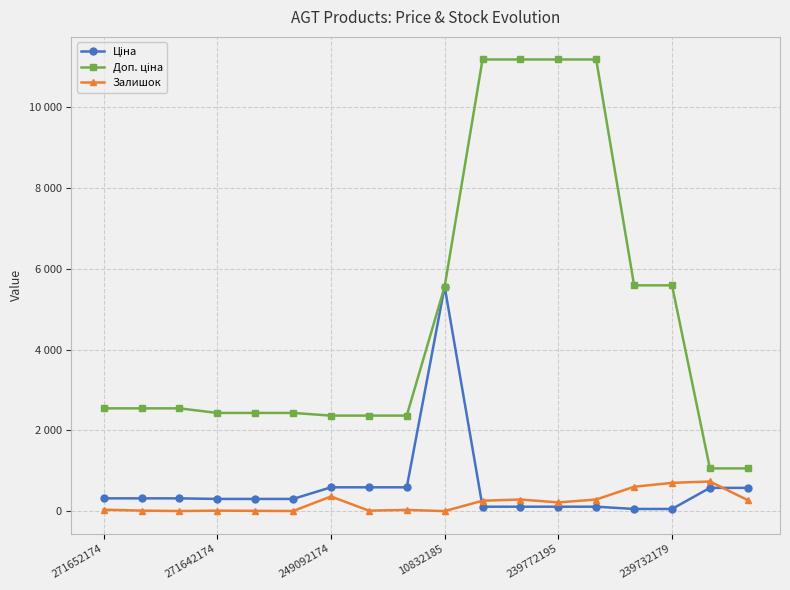

Is this an area chart (filled region under the line)?

No